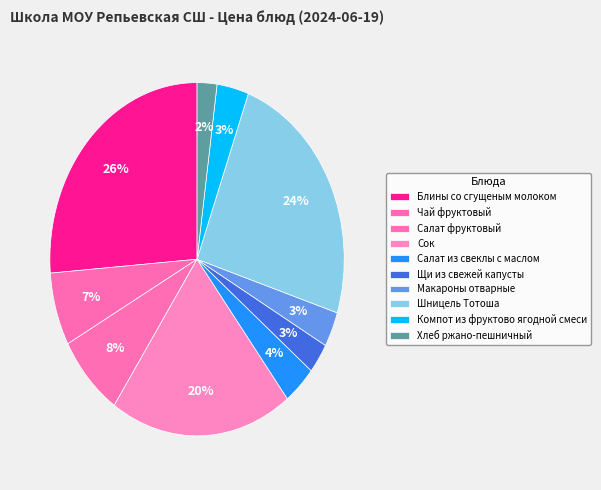

What percentage is NOT represented by Макароны отварные?

96.8%